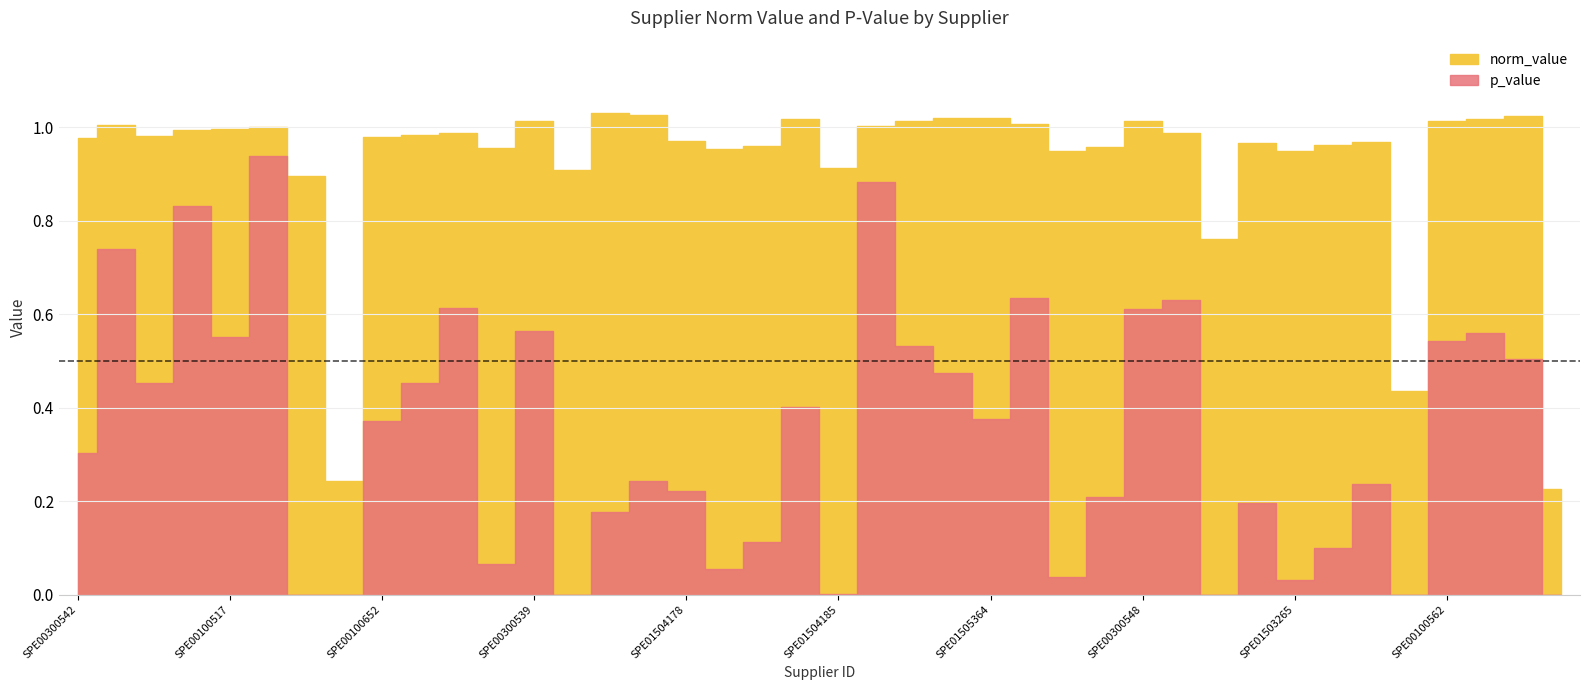

True or false: p_value and norm_value intersect in this chart.

False